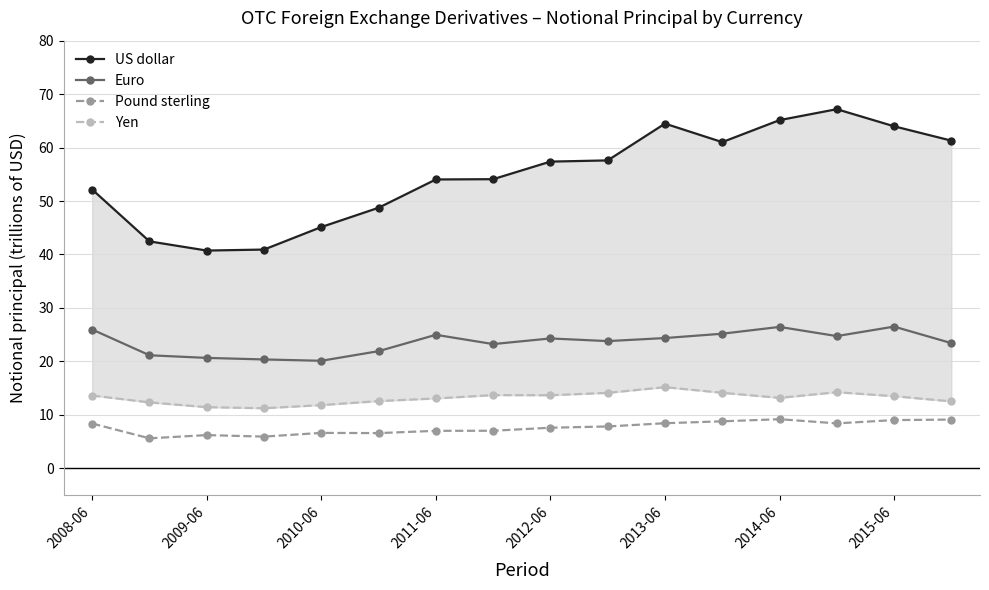

True or false: Euro has a value of 26.4 at 2014-06.

True